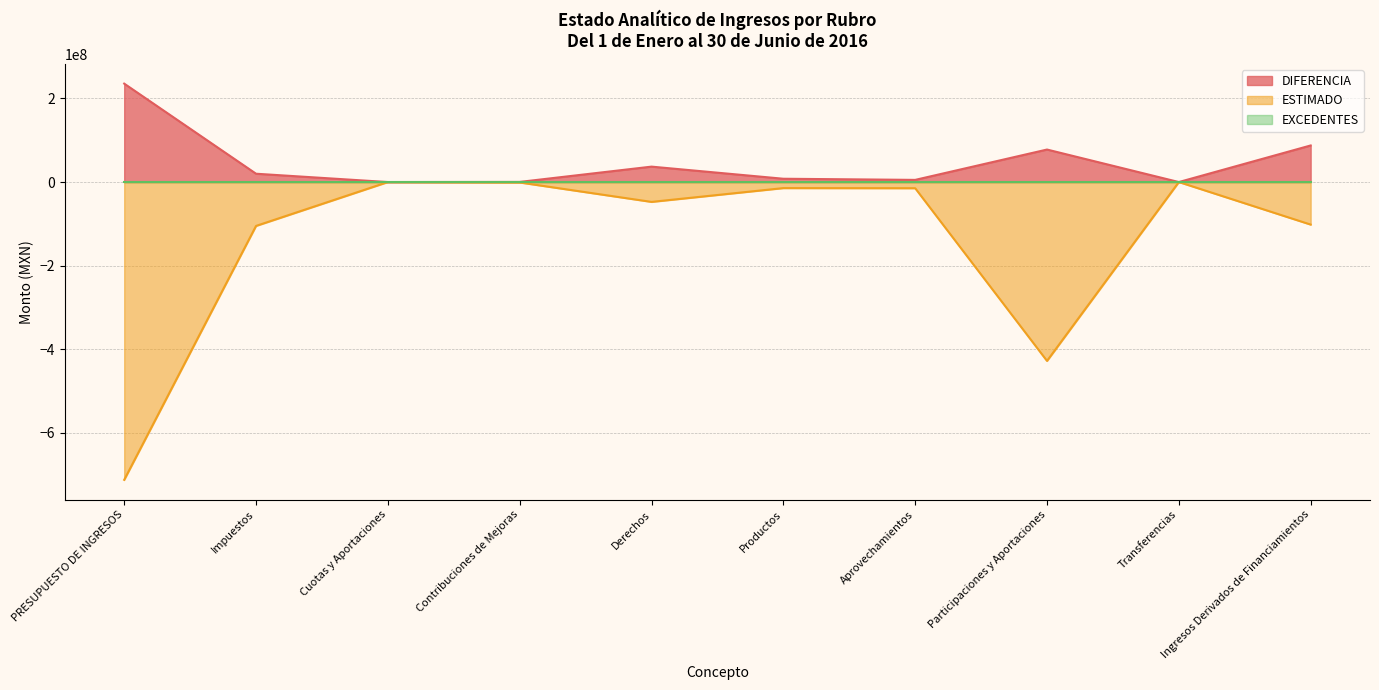

What is the label of the 4th point from the left?

Contribuciones de Mejoras